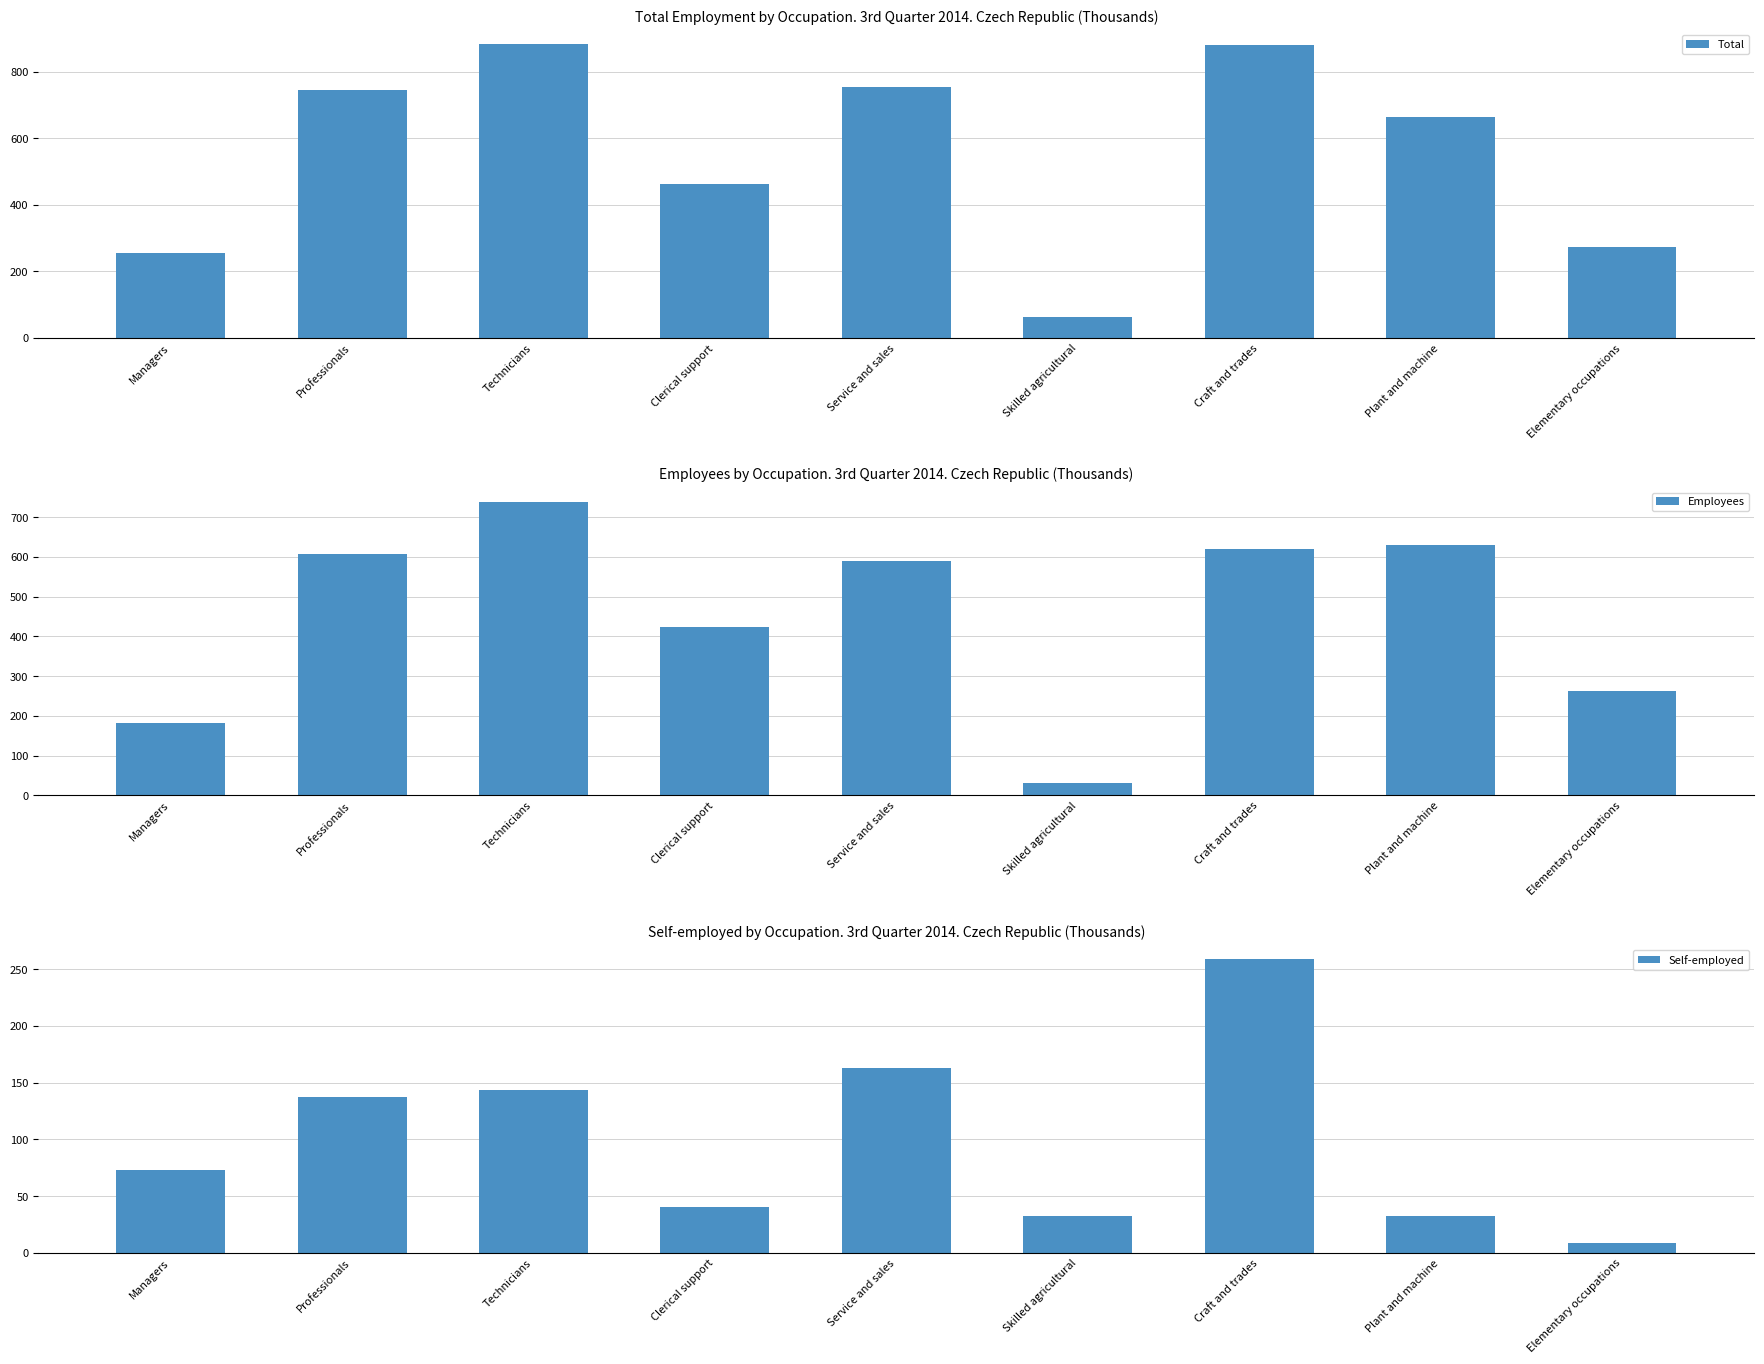

Is the value of Employees at Service and sales greater than the value of Total at Skilled agricultural?

Yes